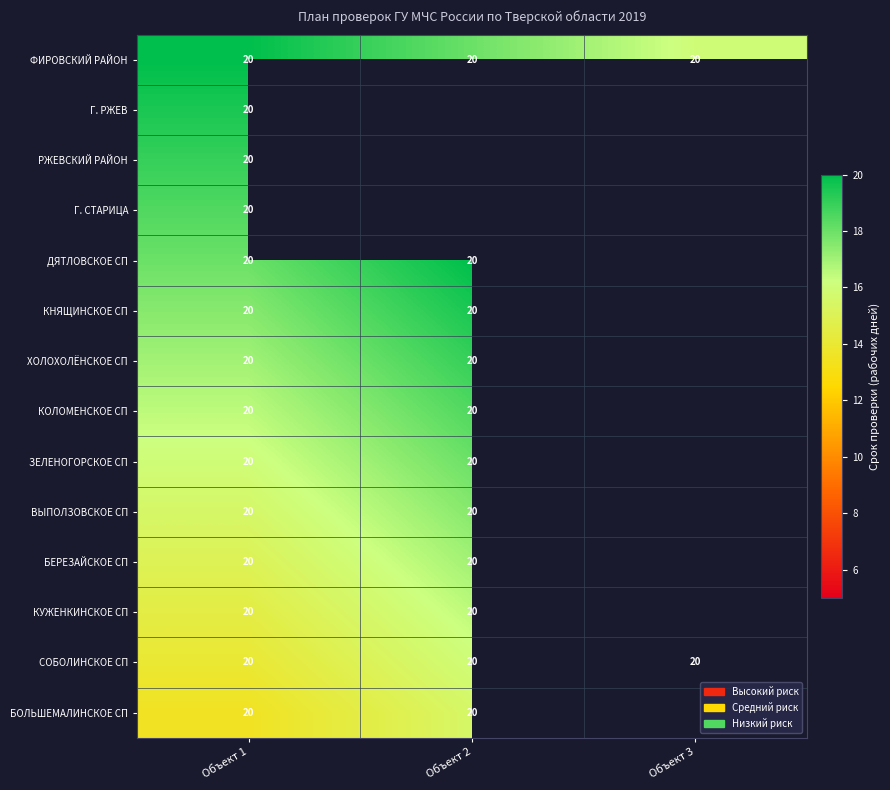

How many positive values does the БЕРЕЗАЙСКОЕ СП series have?

2